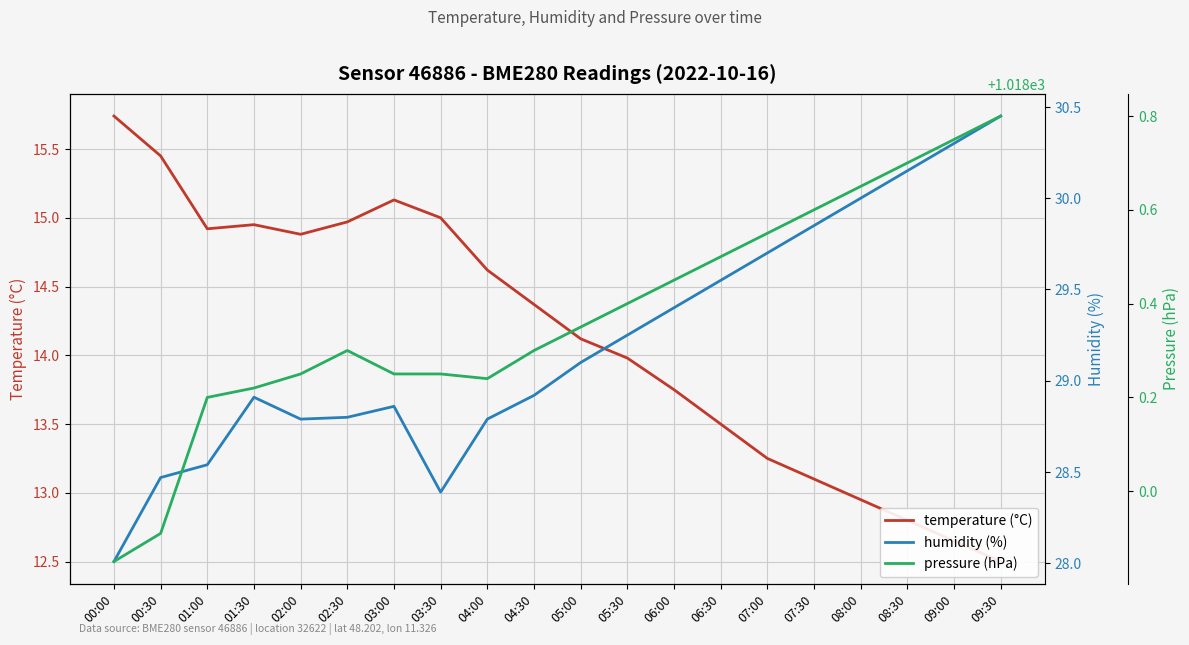

What position from the right is 00:30?

19